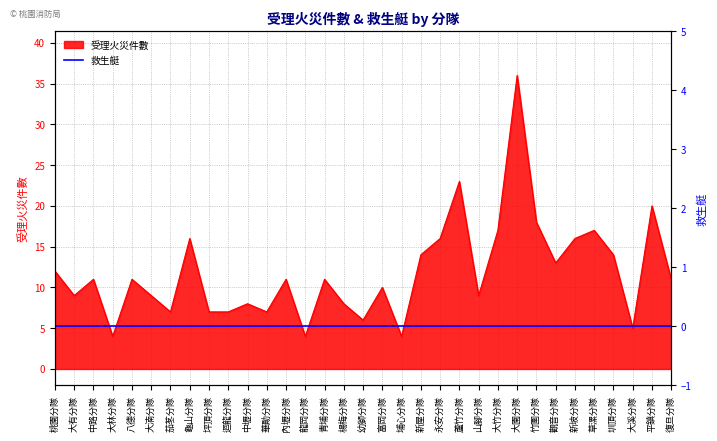

The value at 新坡分隊 is 16. True or false?

True